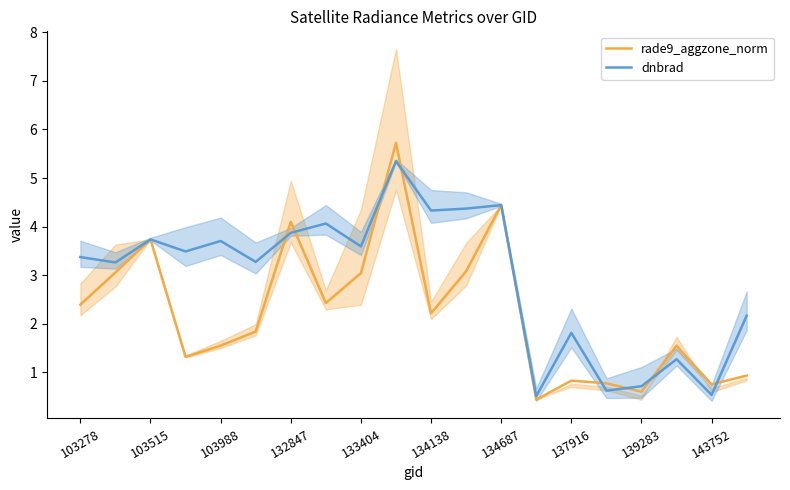

How many interior local valleys does the dnbrad series have?

8